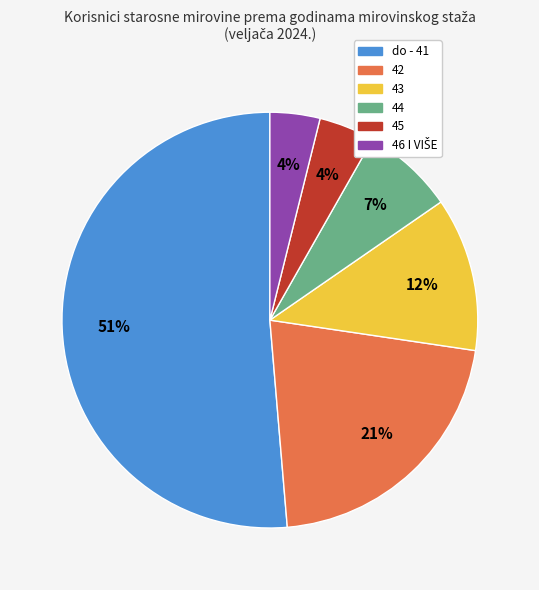

Do do - 41 and 45 together represent more than half of the pie?

Yes